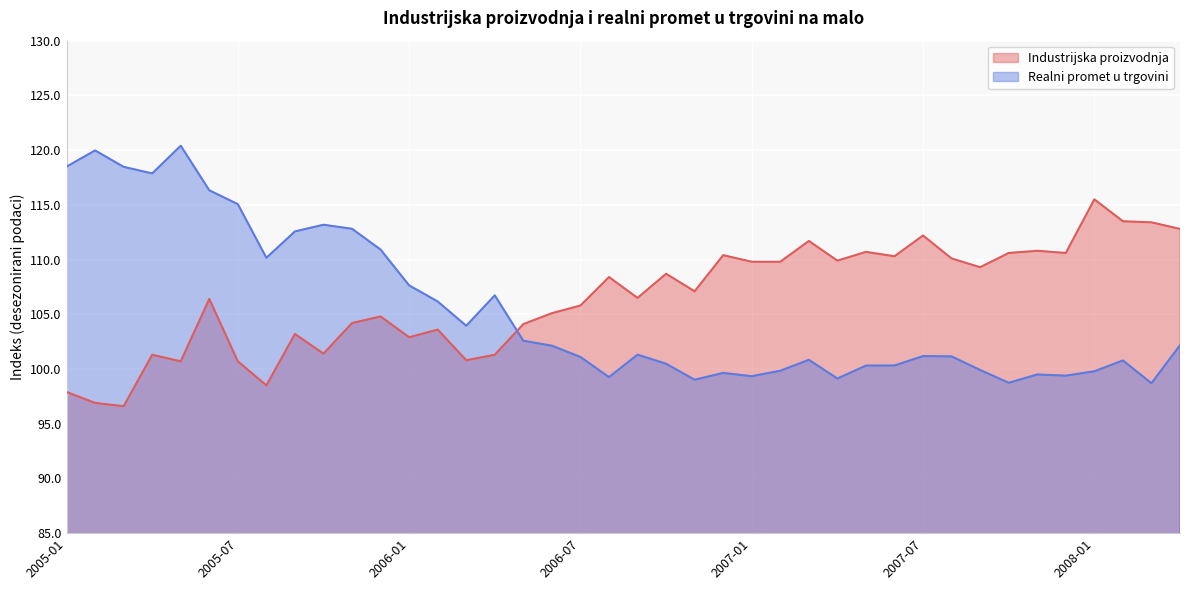

At which label is Industrijska proizvodnja closest to 106?

2006-07